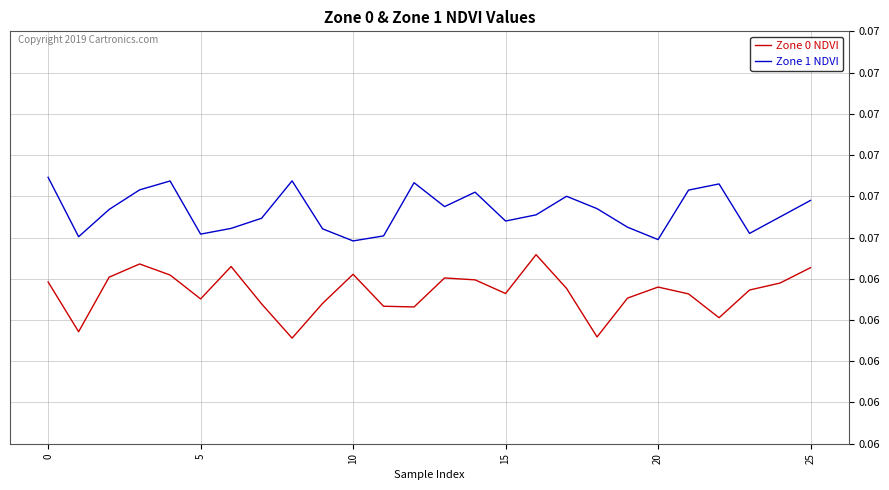

What is the label of the 23rd point from the left?

22